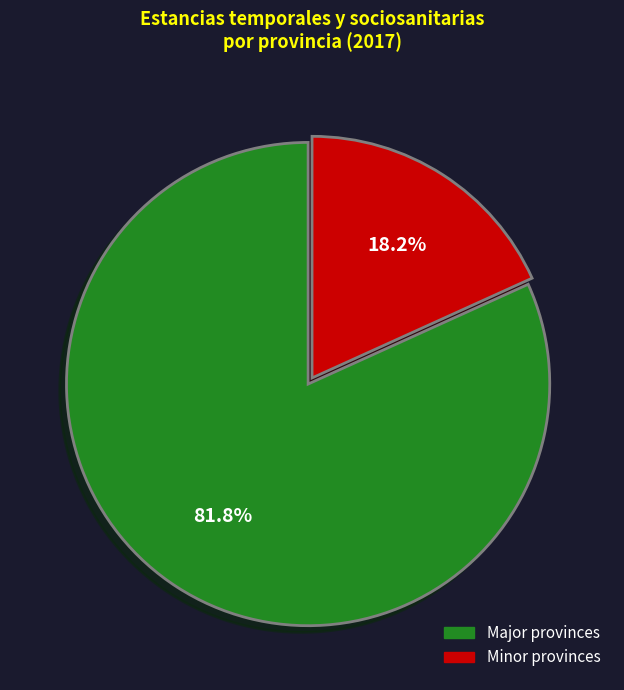

Does any single category account for the majority?

Yes